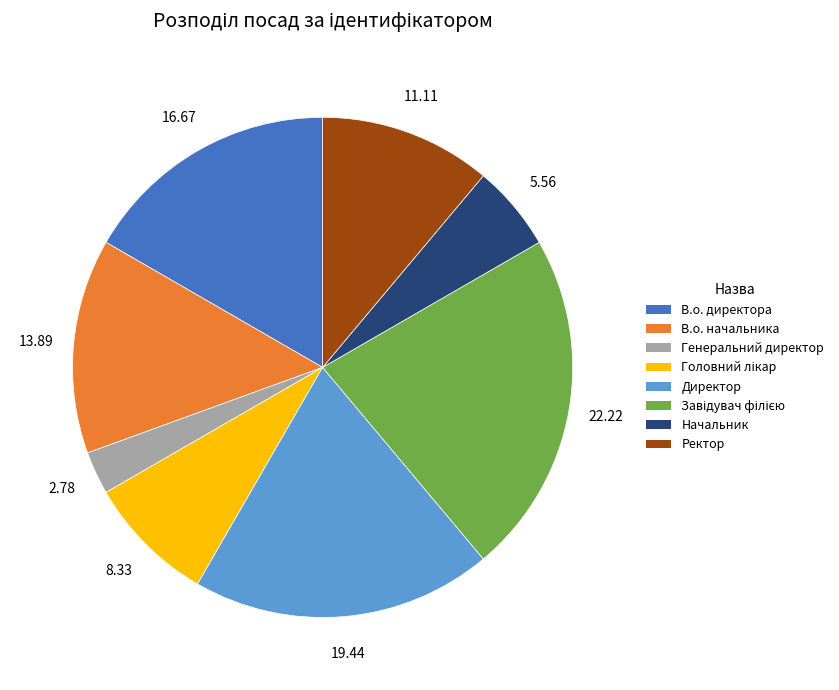

Does any single category account for the majority?

No